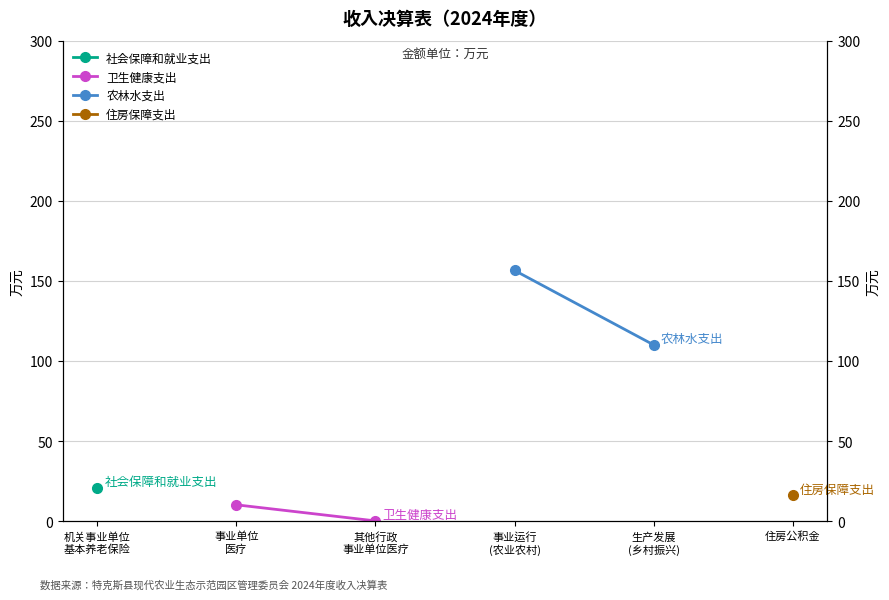

How many data points in 卫生健康支出 are above 10?

1